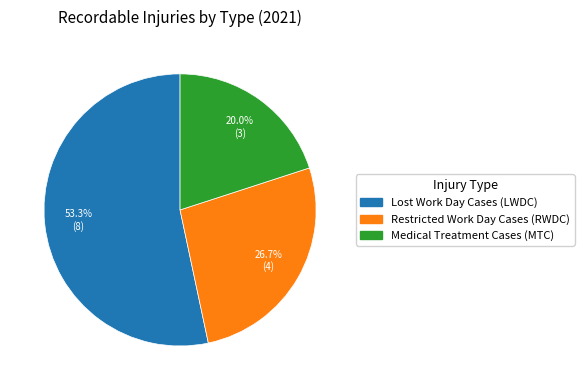

Does any single category account for the majority?

Yes